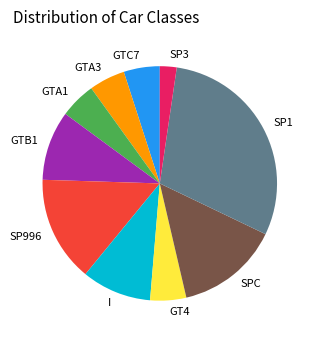

How many slices are in this pie chart?

10